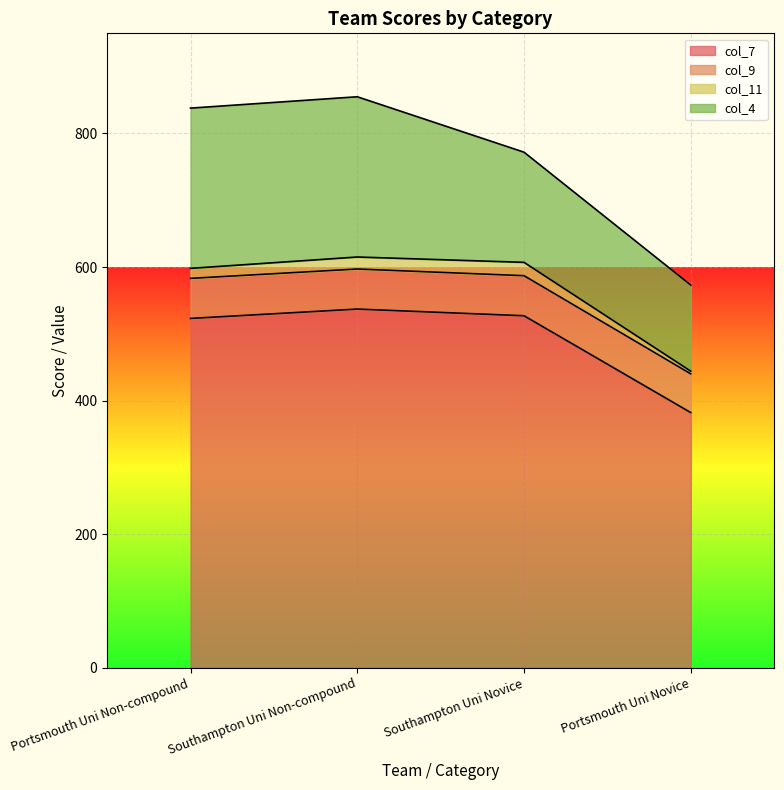

What is the total value across all series at Southampton Uni Novice?

772